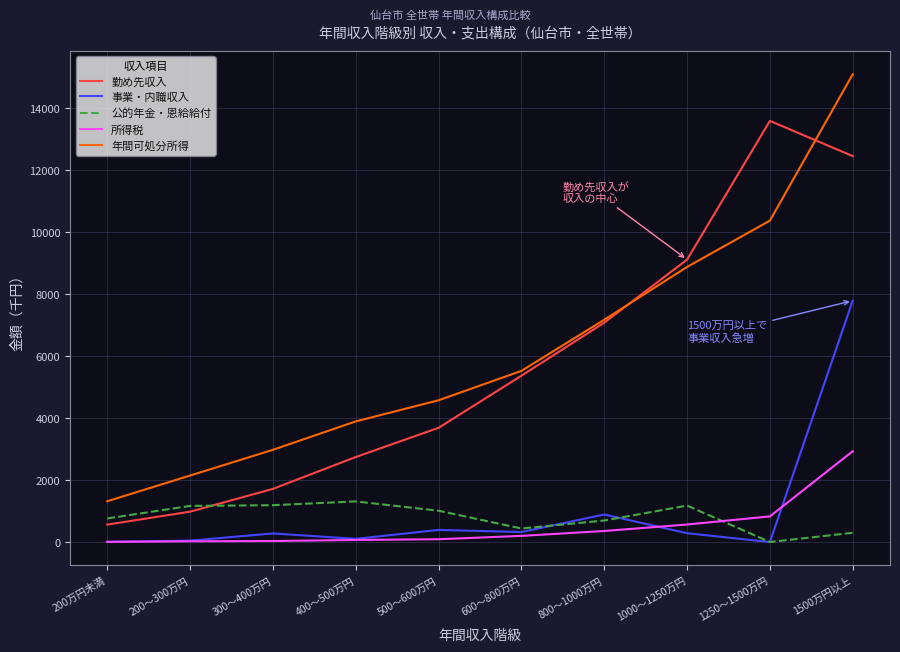

True or false: 所得税 and 勤め先収入 intersect in this chart.

False